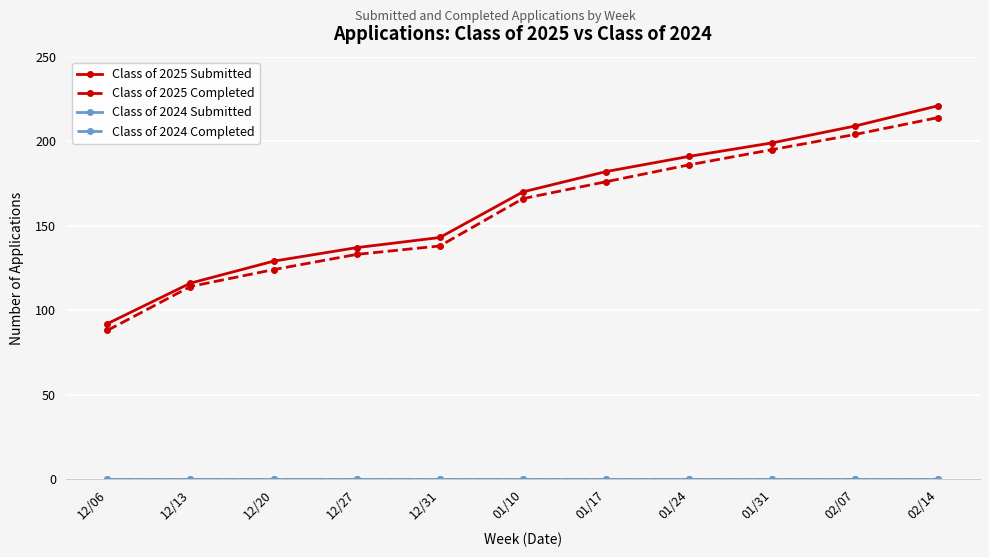

True or false: Class of 2025 Completed has a value of 284 at 02/07.

False